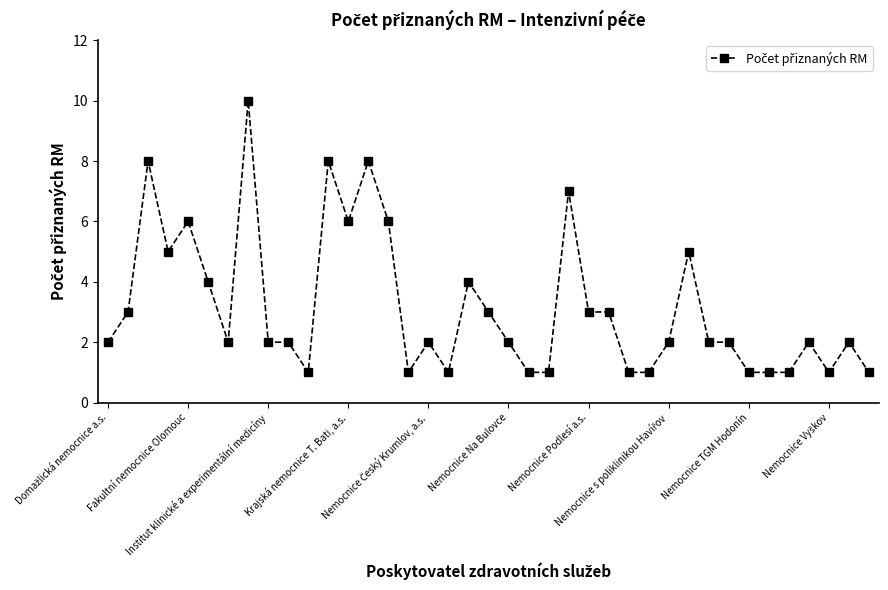

True or false: there are more than 2 points higher than both neighbors.

True